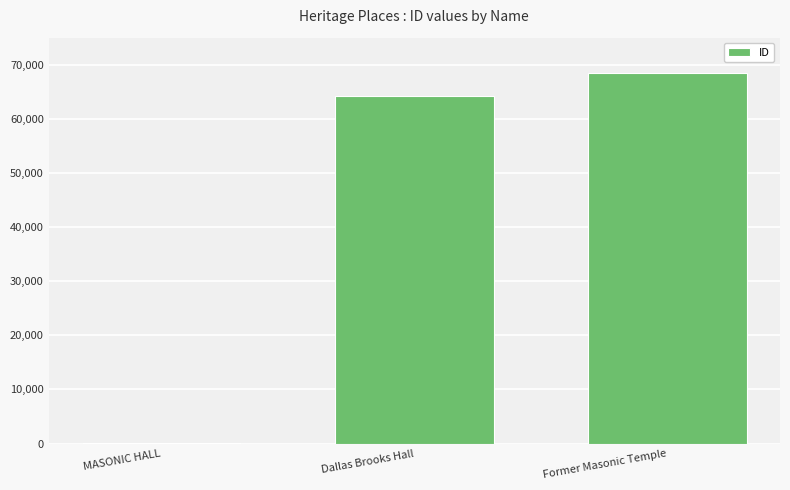

What is the average value?

44275